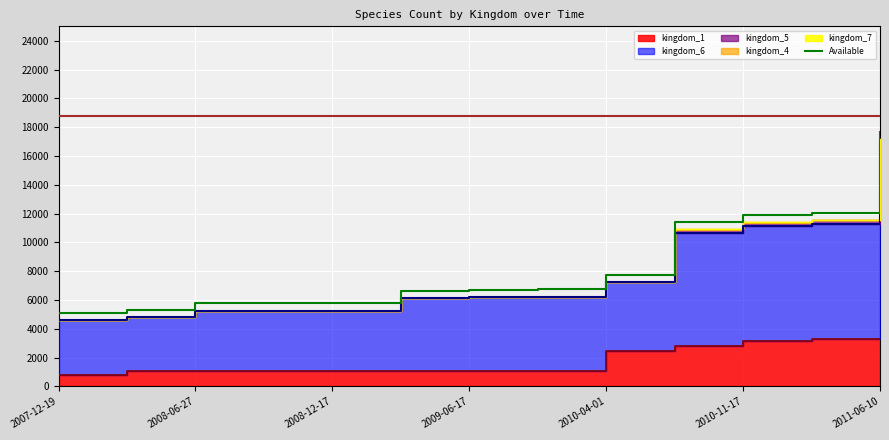

The value of Available at 2011-06-10 is 5138. True or false?

False